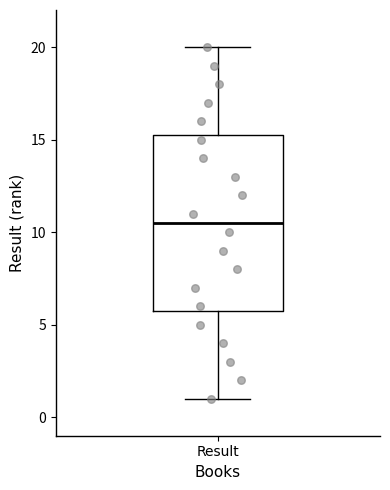

Transcribe this box plot: give where the median line is, the range the box spans, and where the two whiskers end, as read against the y-axis. The values are not printed on the chart, so give them approximately, as read against the axis.

median 10.5, box 6.0 to 15.5, whiskers 1.0 to 20.0